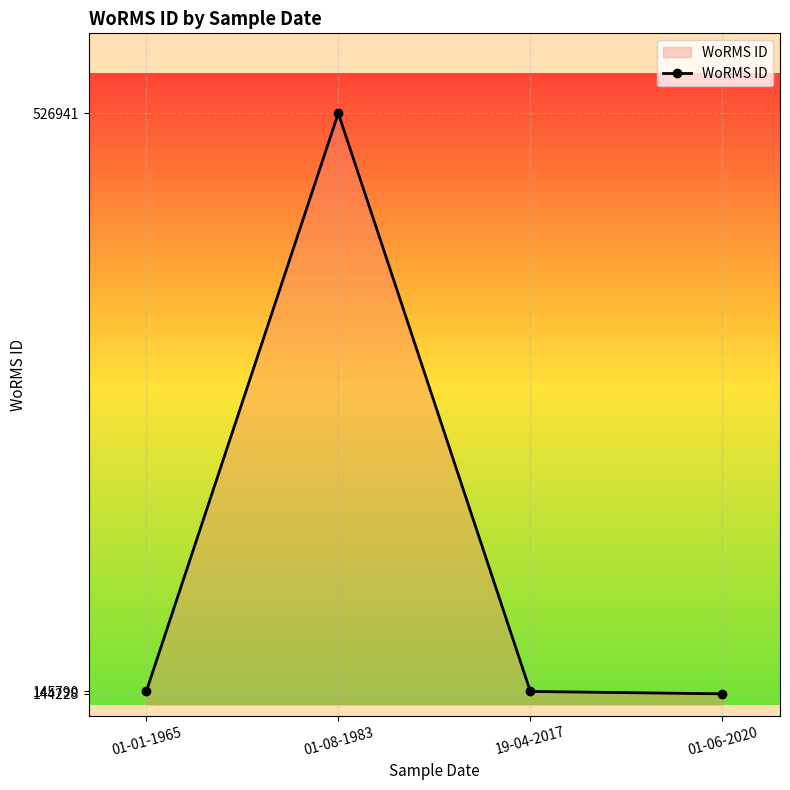

What is the value of the 2nd point from the left?

526941